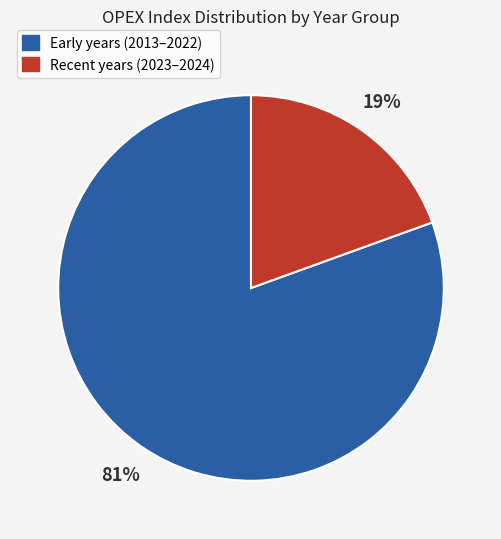

Is there a majority slice in this chart?

Yes